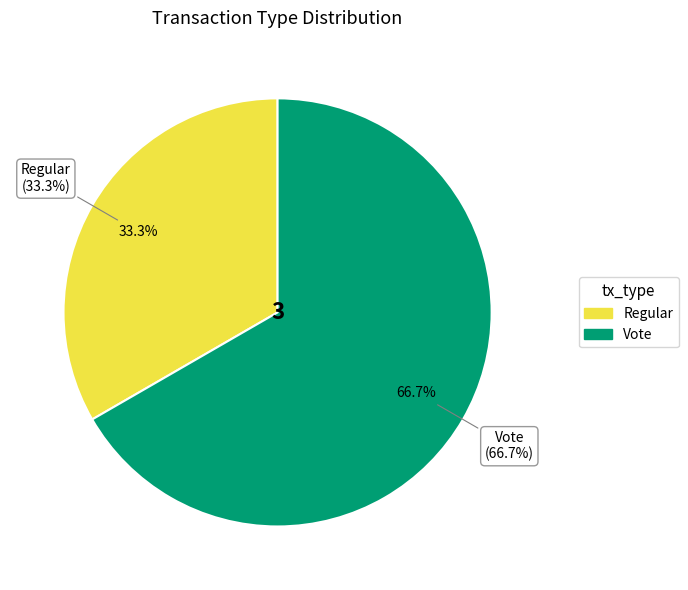

Rank the categories by value from highest to lowest.

Vote, Regular